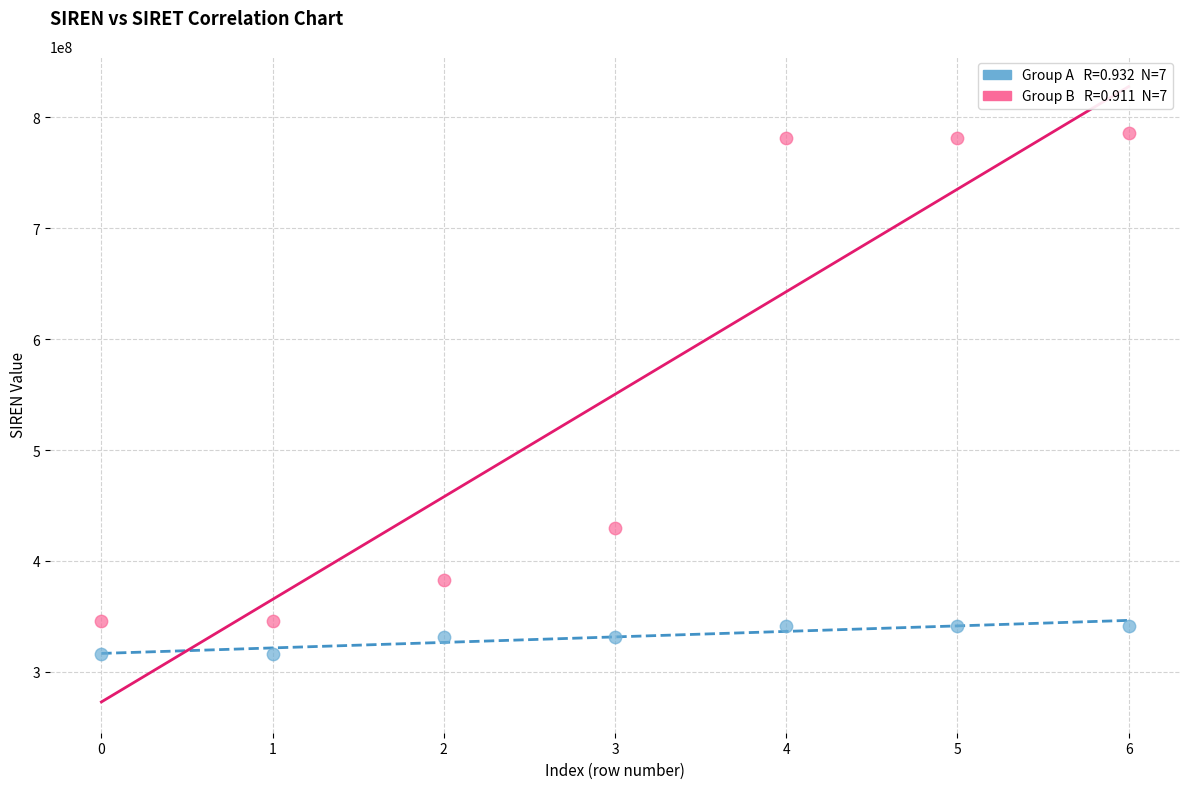

Across all series, what Y value is closest to 550850442?

429593288